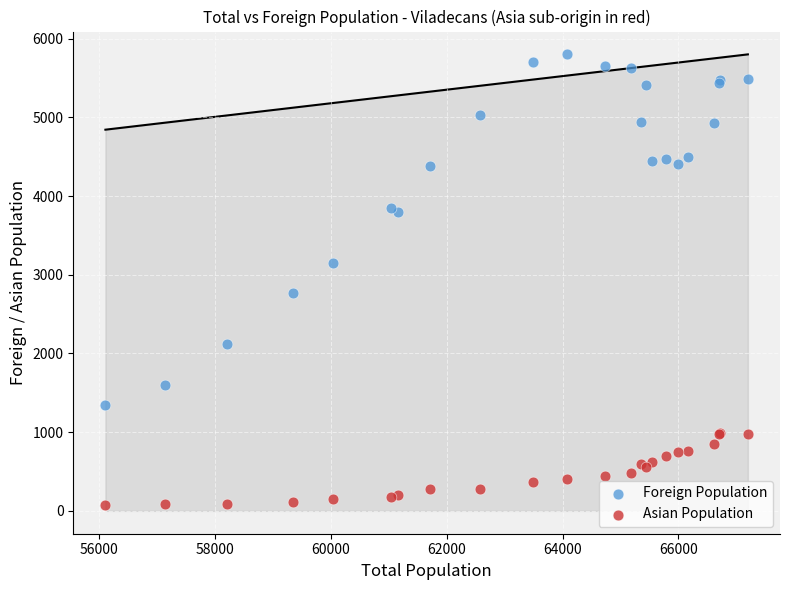

Which series has the largest Y range (max minus min)?

Foreign Population